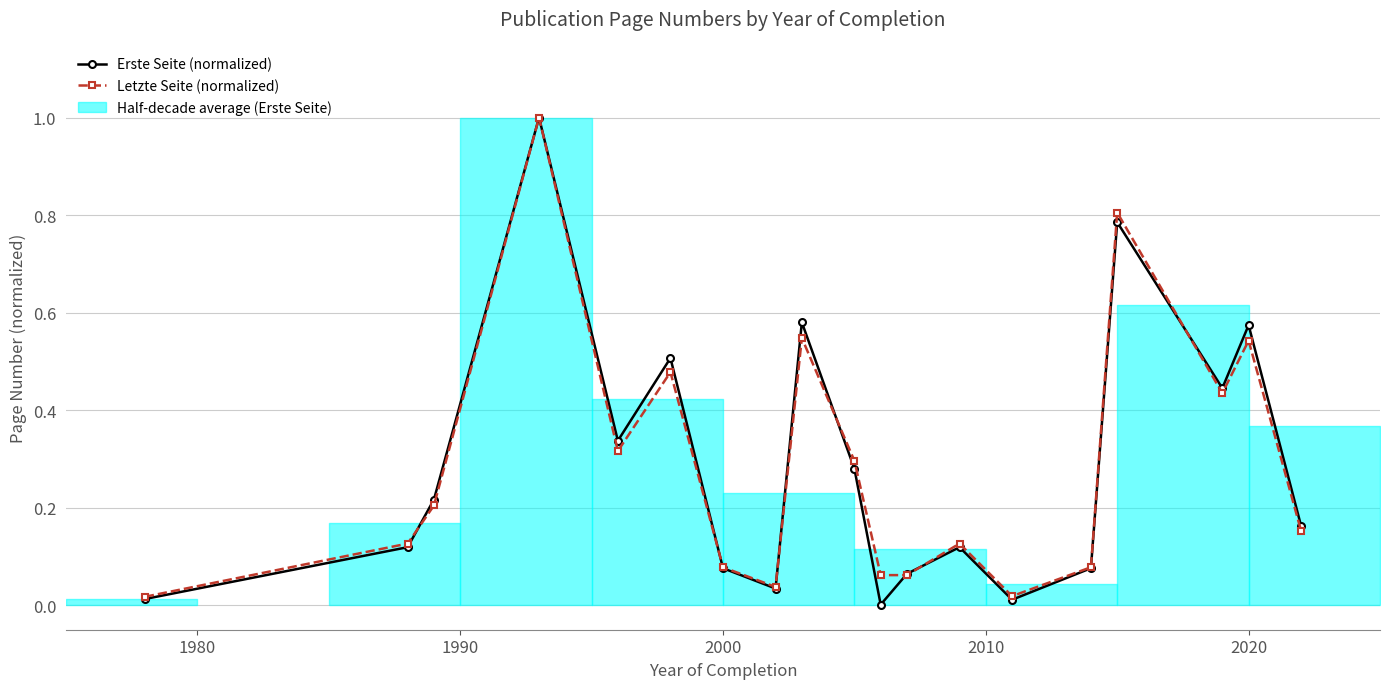

List the series in order of their peak value, lowest first.

Erste Seite (normalized), Letzte Seite (normalized)